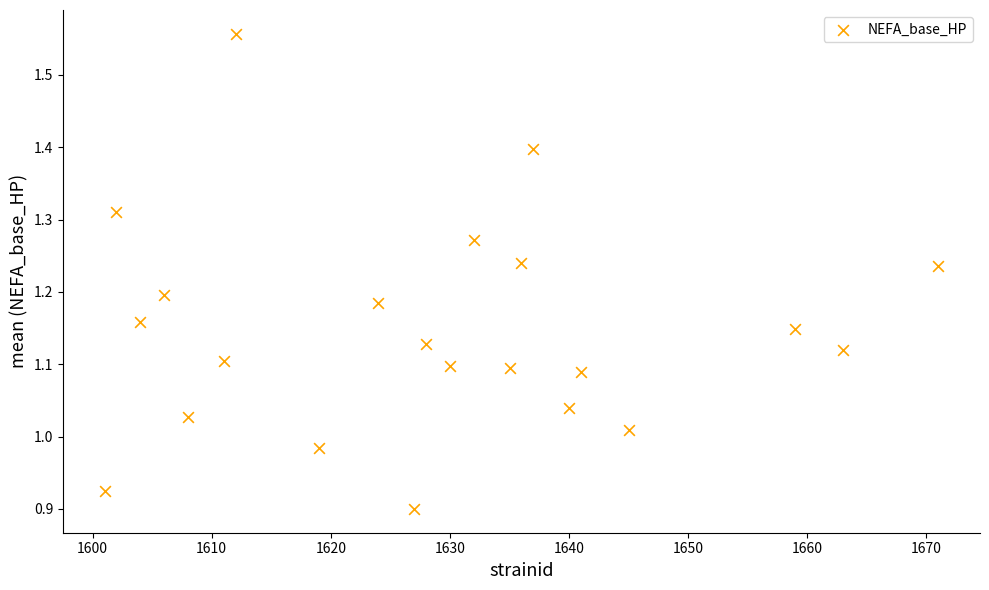

What is the range of X values (max minus min)?

70.0